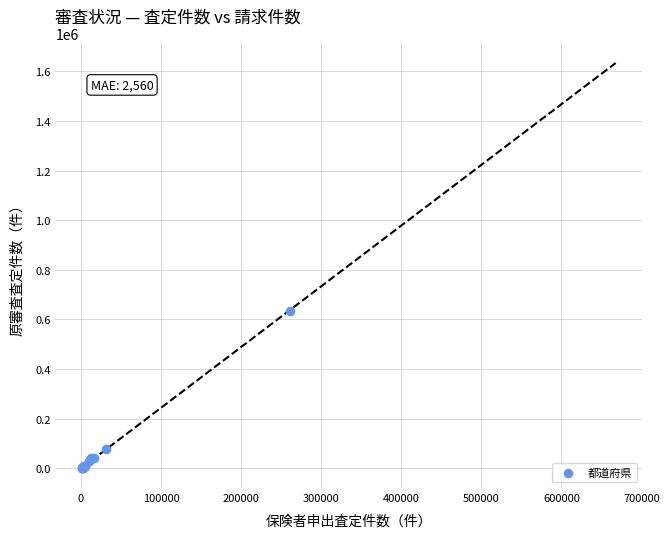

What Y value in the scatter plot is closest to 318831?

77037